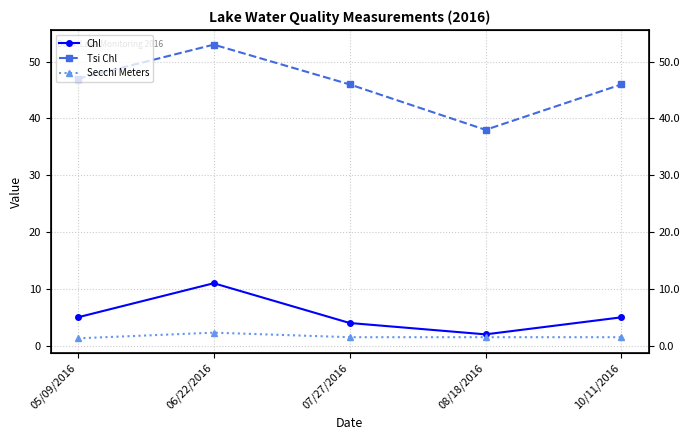

At which category is the sum across all series the highest?

06/22/2016